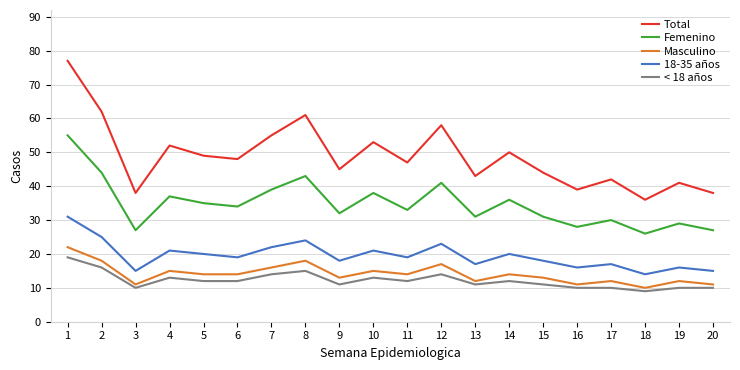

What is the minimum value for Masculino?

10